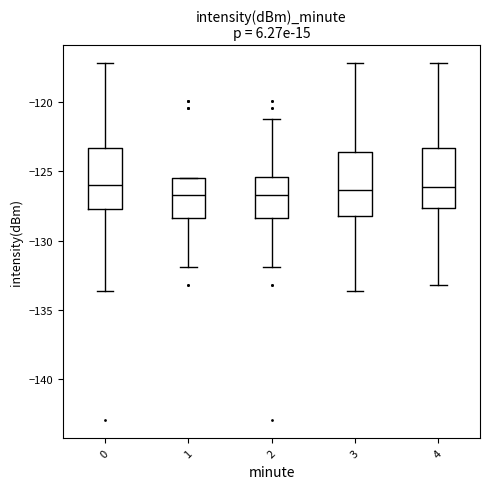

Where does the lower whisker of the box at x = 3 end on the y-axis? The values are not printed on the chart, so give them approximately, as read against the axis.

-133.5